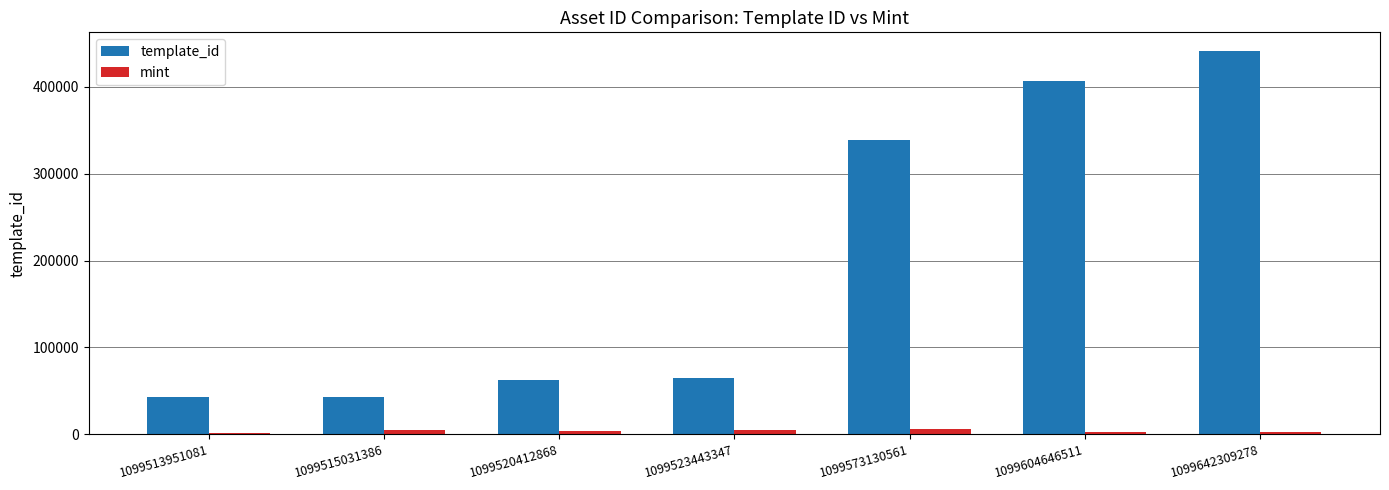

How many groups of bars are there?

7